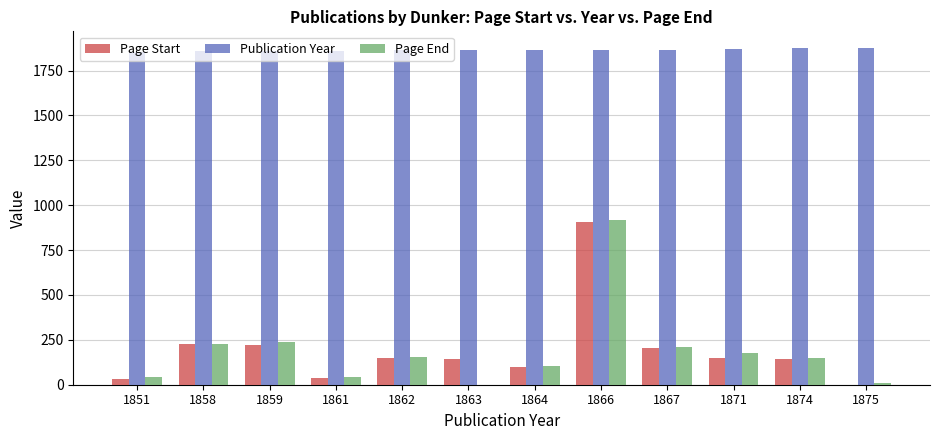

How many data points does each series have?

12